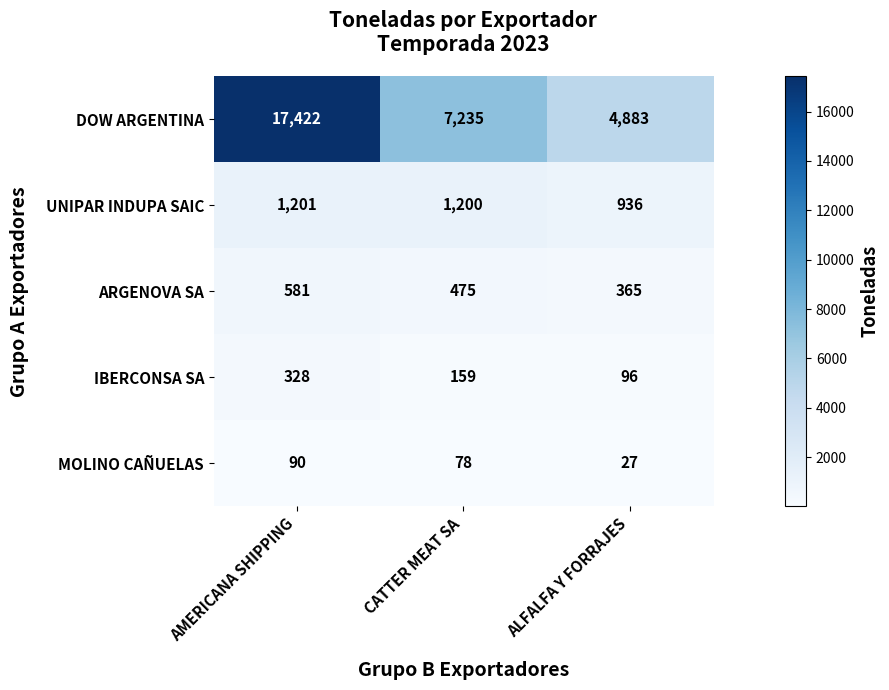

Which series changed the most between CATTER MEAT SA and ALFALFA Y FORRAJES?

DOW ARGENTINA